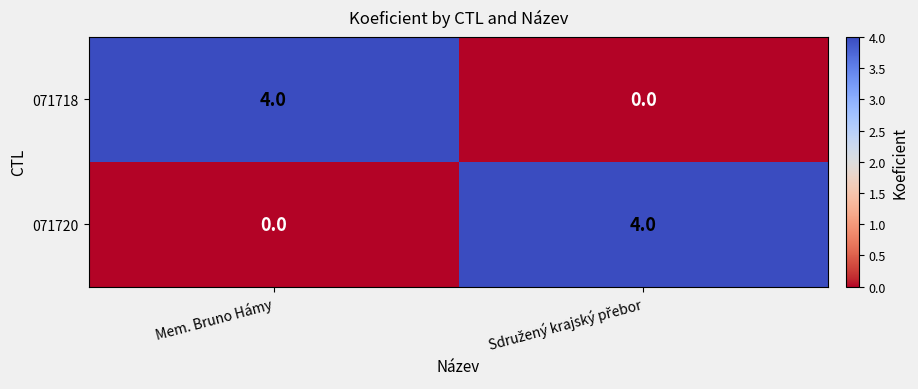

The 071720 series shows 0 at Mem. Bruno Hámy. True or false?

True